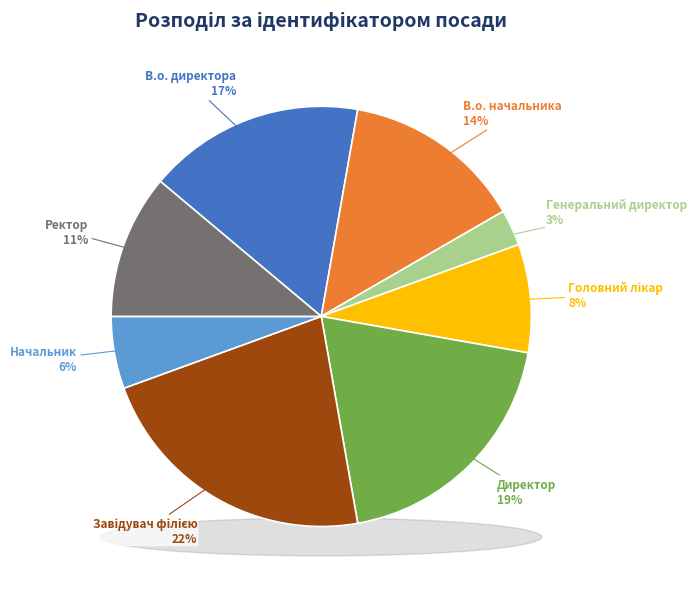

Rank the categories by value from lowest to highest.

Генеральний директор, Начальник, Головний лікар, Ректор, В.о. начальника, В.о. директора, Директор, Завідувач філією